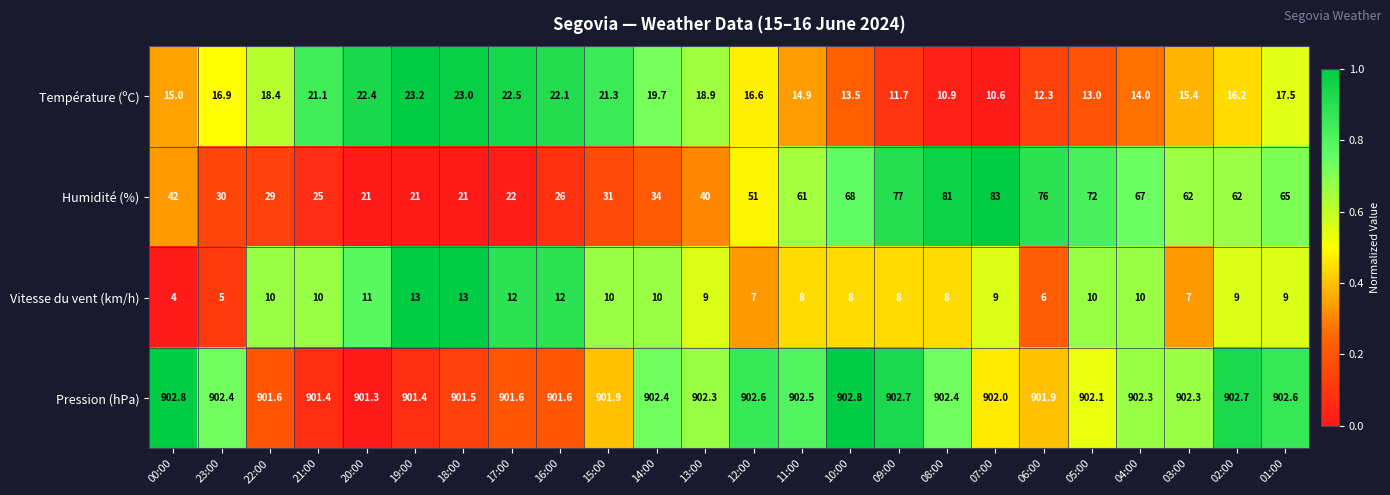

At which label does Température (ºC) reach its peak?

19:00